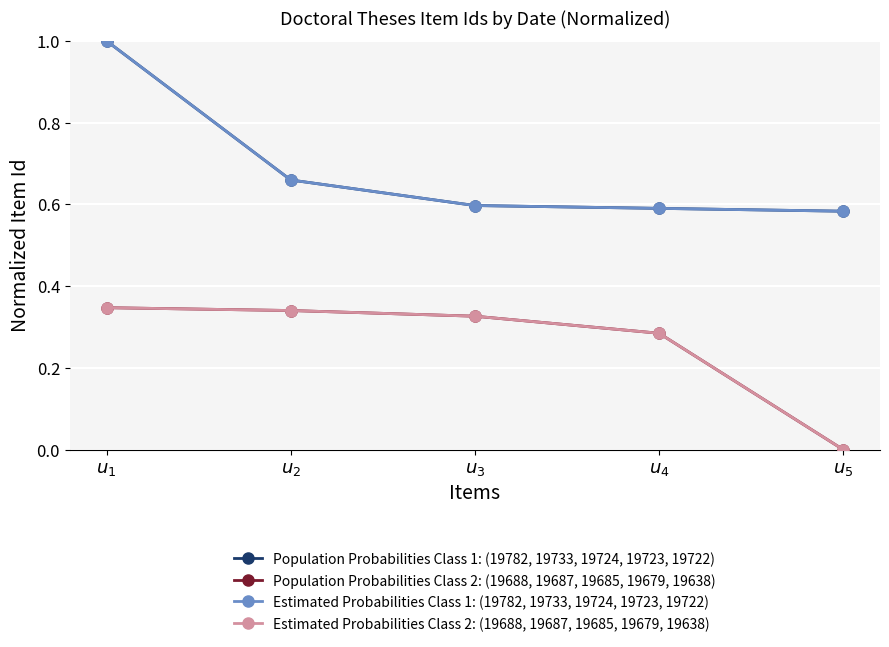

True or false: Population Probabilities Class 2: (19688, 19687, 19685, 19679, 19638) has more than 0 points higher than both neighbors.

False